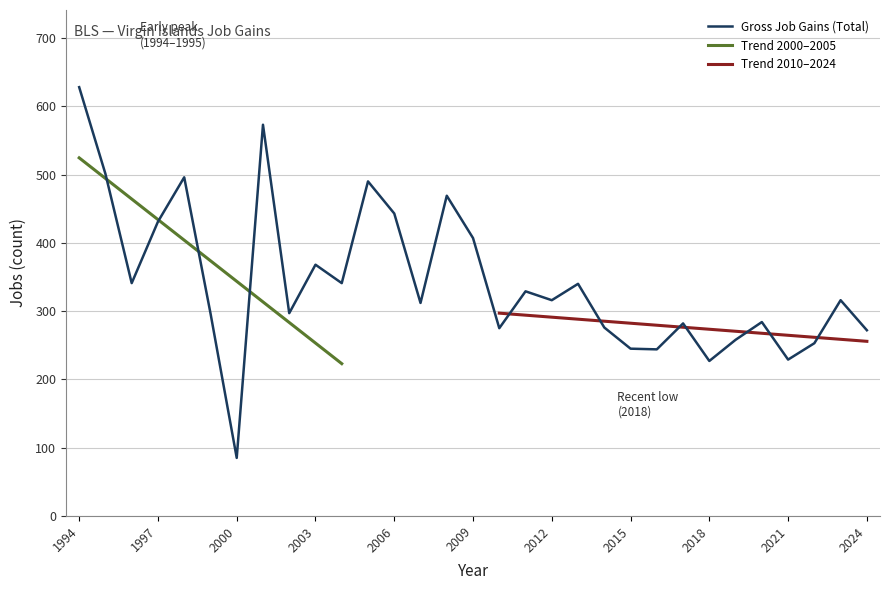

Which category has the lowest value in the Gross Job Gains (Total) series?

2000